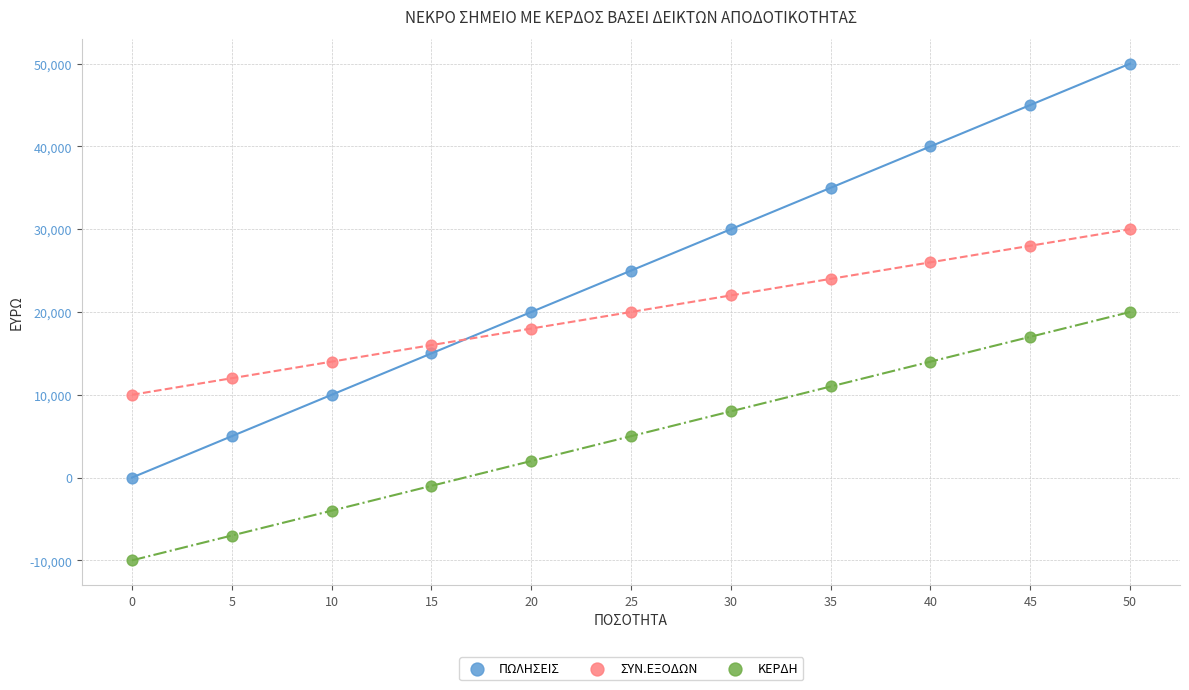

Which series has the largest Y range (max minus min)?

ΠΩΛΗΣΕΙΣ